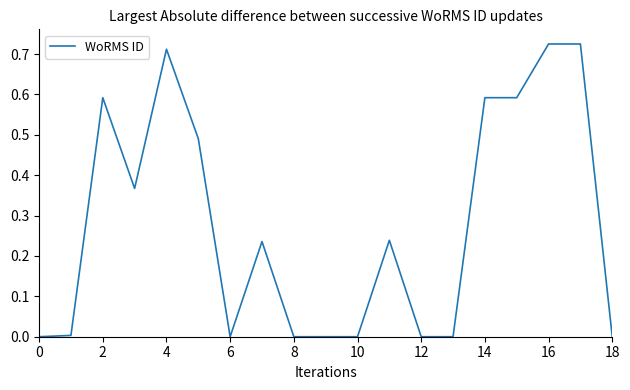

What is the difference between the second highest and second lowest values?

0.7